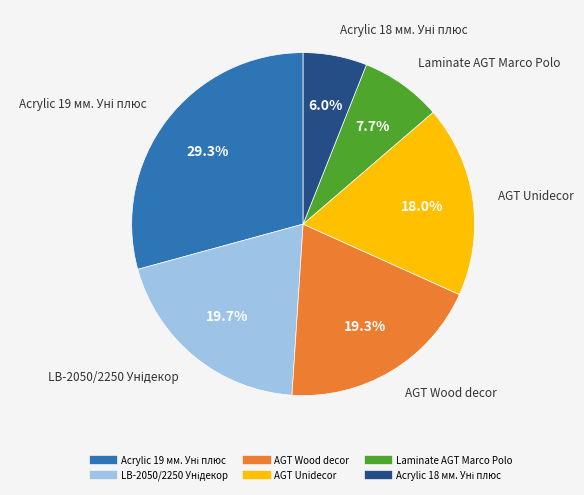

Which has a higher value, Laminate AGT Marco Polo or AGT Unidecor?

AGT Unidecor